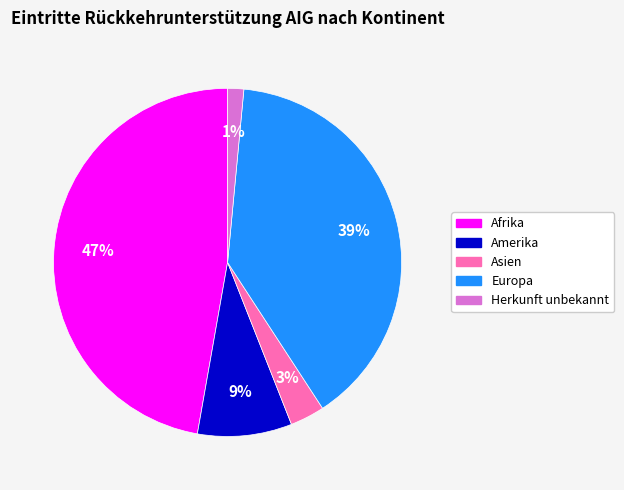

Combined, do Afrika and Europa account for over 50%?

Yes